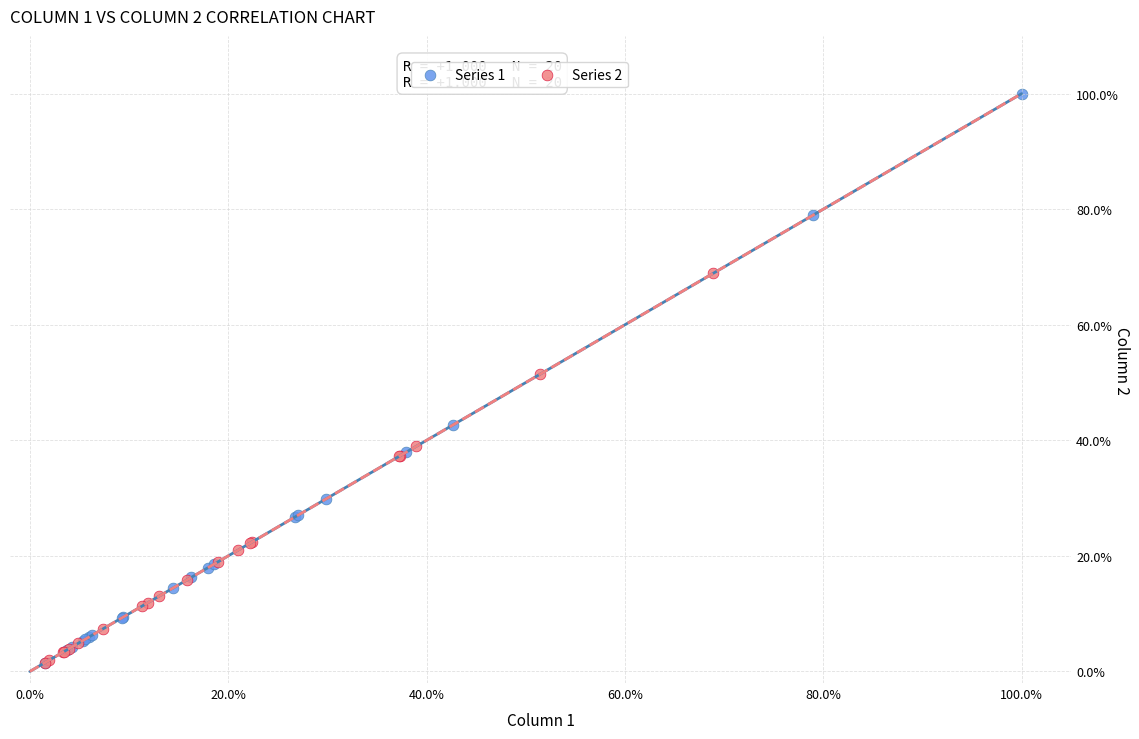

Which series has the largest Y range (max minus min)?

Series 1